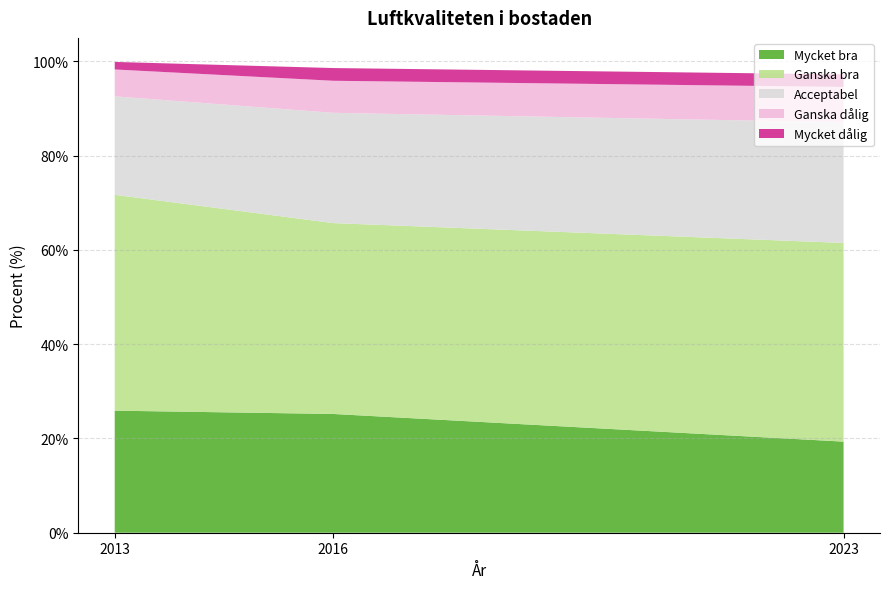

Reading left to right, extract all data points from this chart.

Mycket bra: 25.9	25.2	19.3
Ganska bra: 45.8	40.5	42.2
Acceptabel: 20.9	23.4	25.6
Ganska dålig: 5.7	6.8	7.5
Mycket dålig: 1.6	2.7	2.7